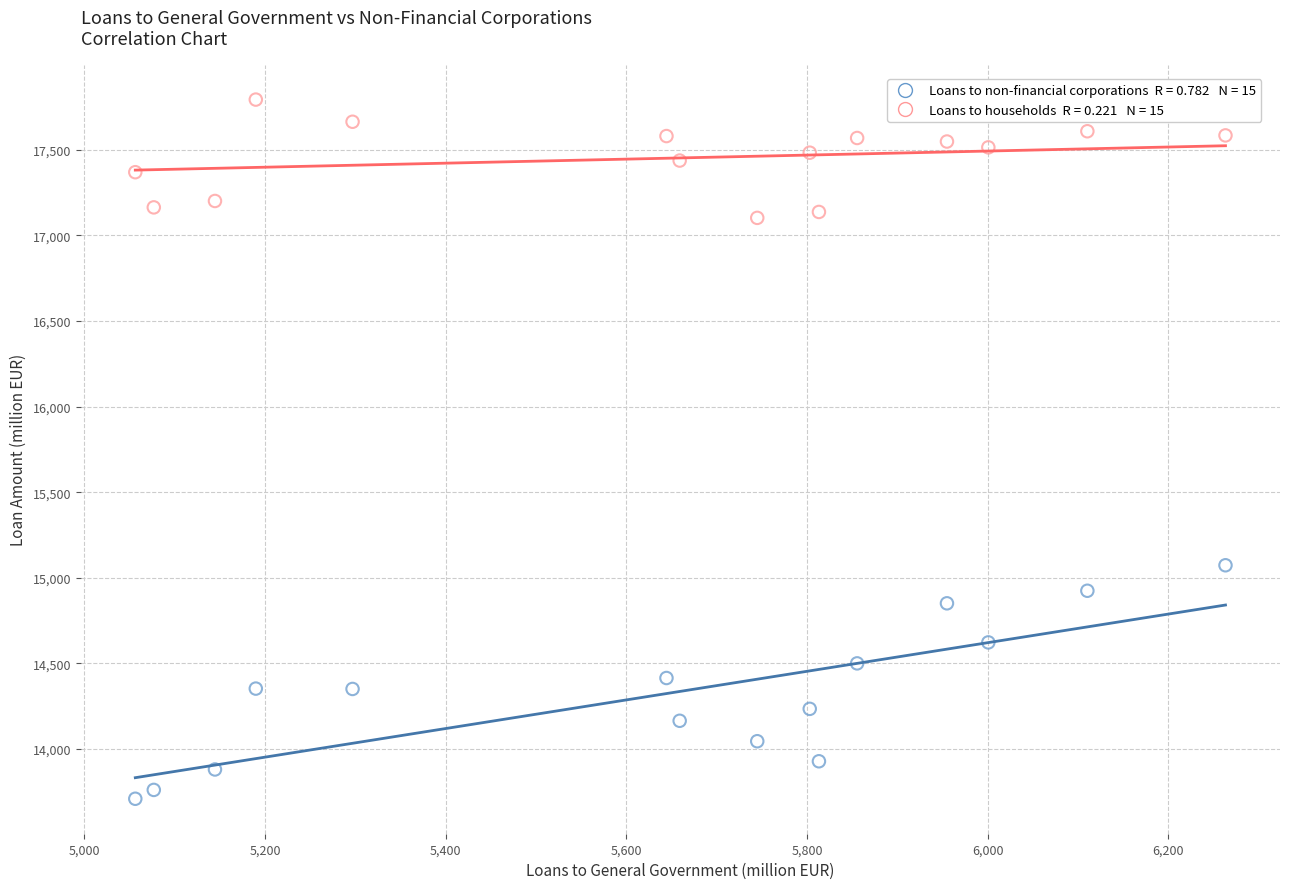

Across all series, what Y value is closest to 15751?

15072.9